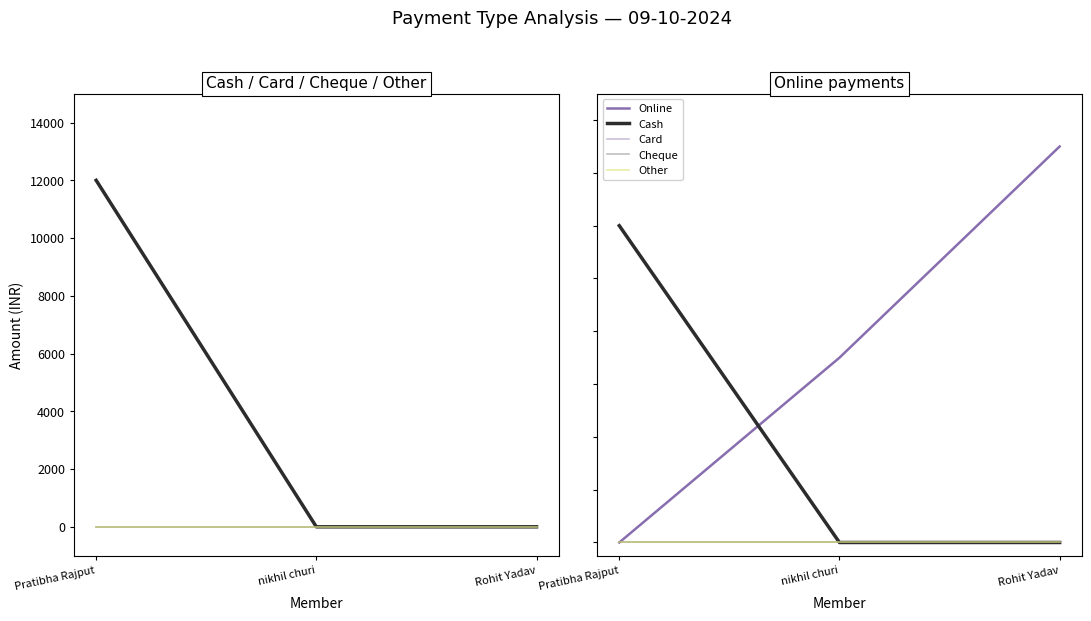

At how many categories does at least one series exceed 6795?

3